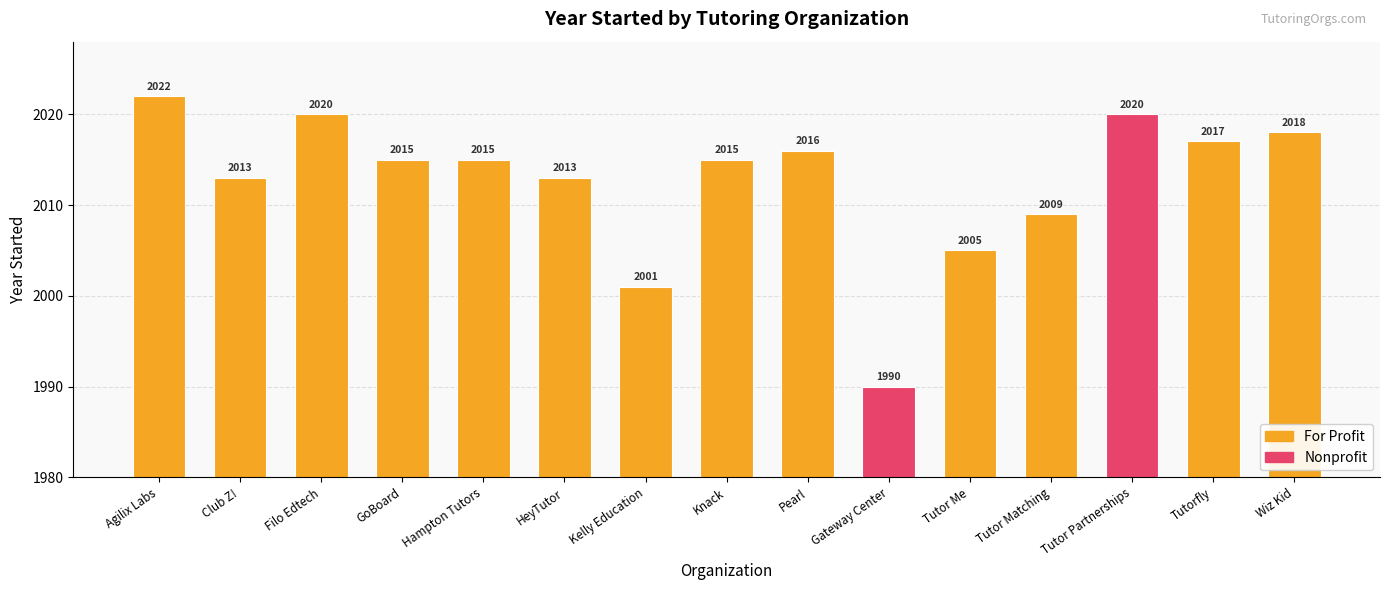

Are the bars horizontal?

No